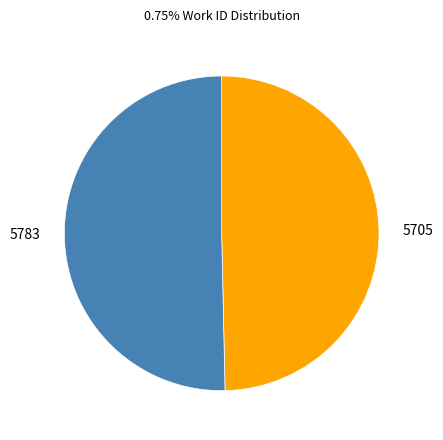

The 5783 slice represents 36% of the pie. True or false?

False